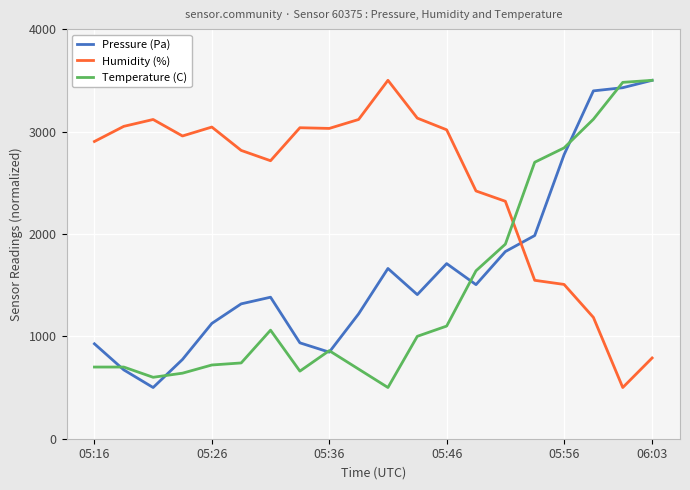

What is the sum of all Humidity (%) values?

49698.0